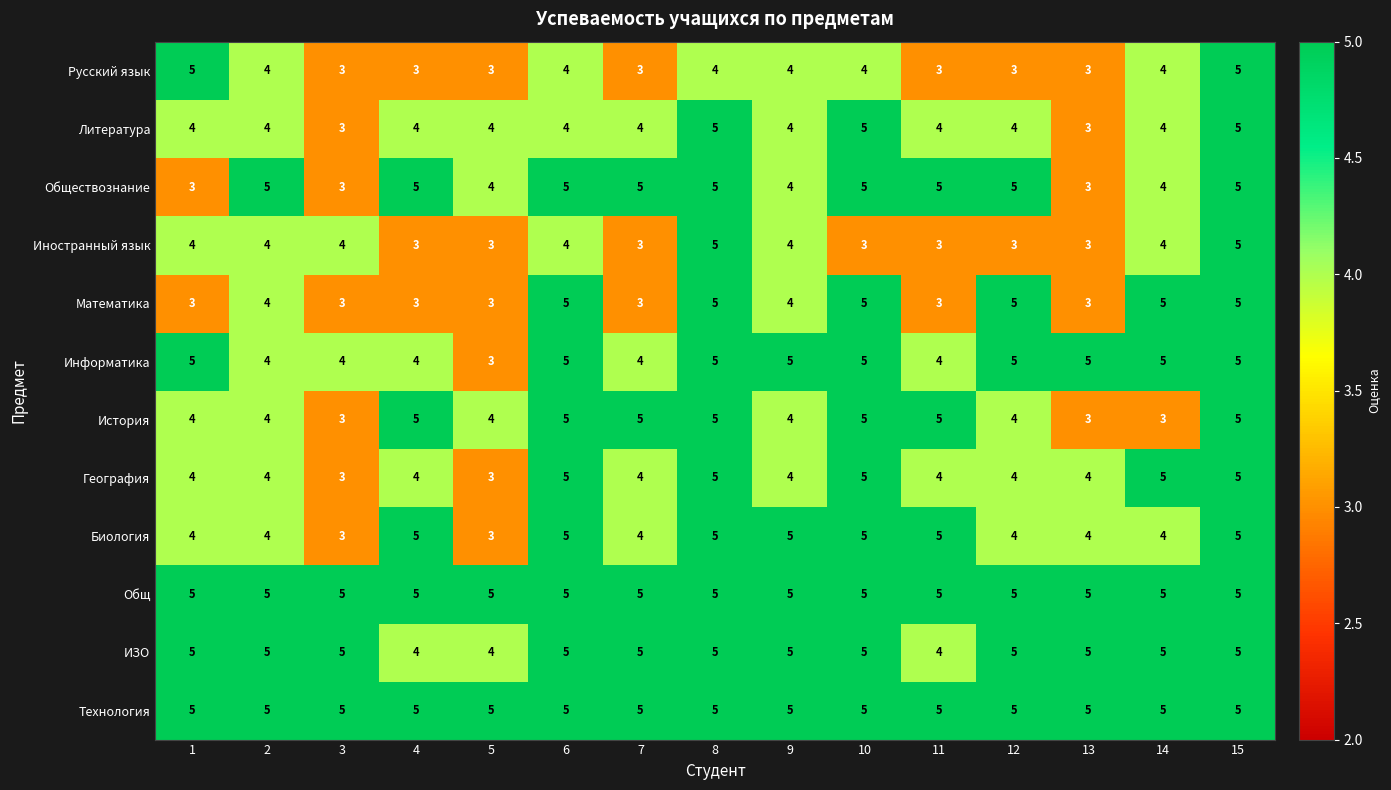

What value does the Русский язык series have at 7?

3